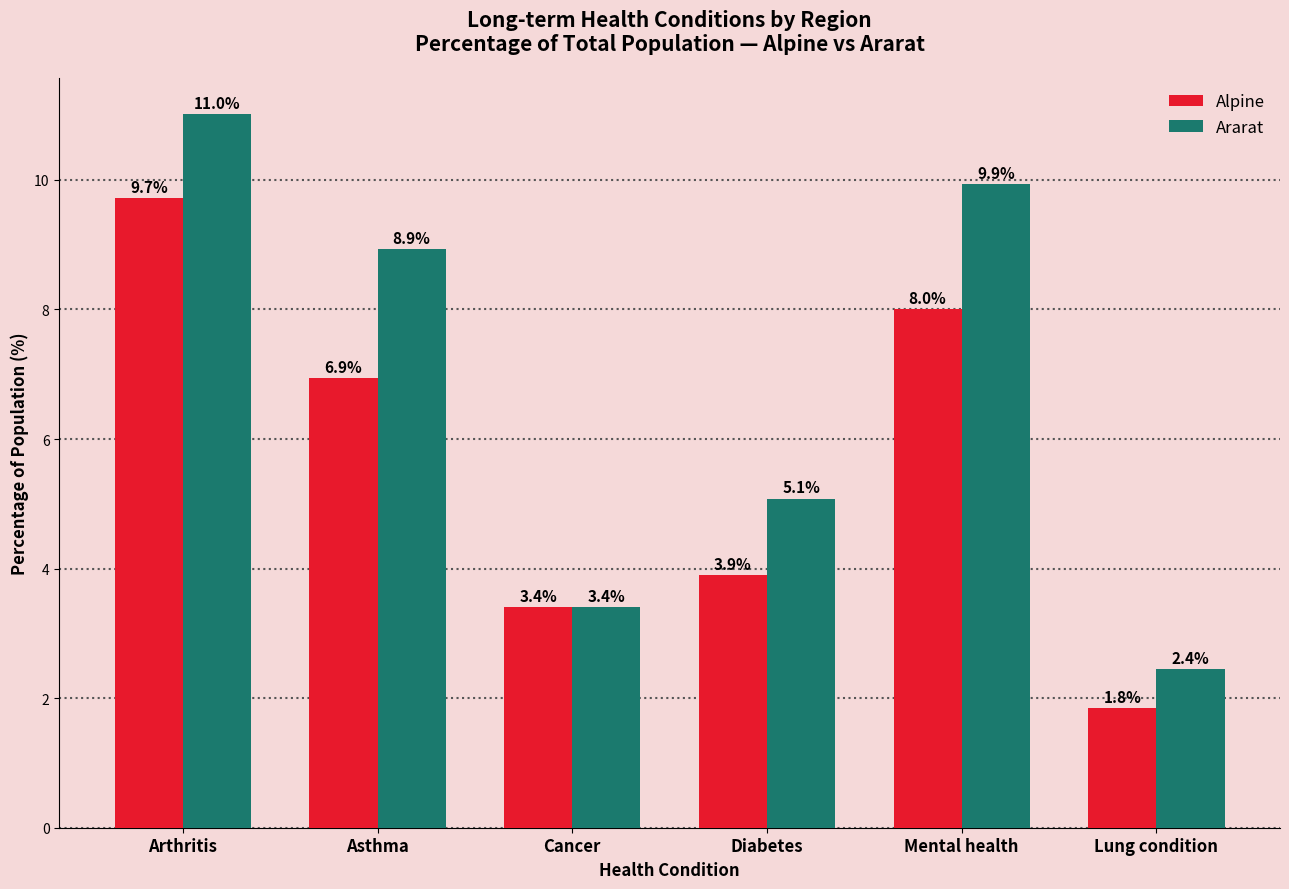

How many groups of bars are there?

6